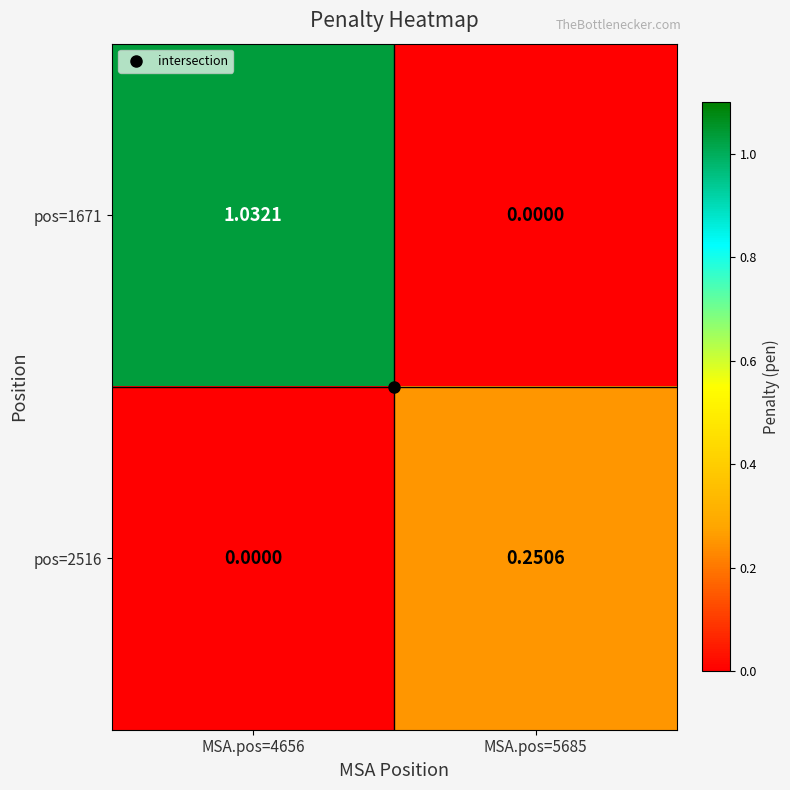

Is the value of pos=2516 at MSA.pos=4656 greater than the value of pos=1671 at MSA.pos=4656?

No